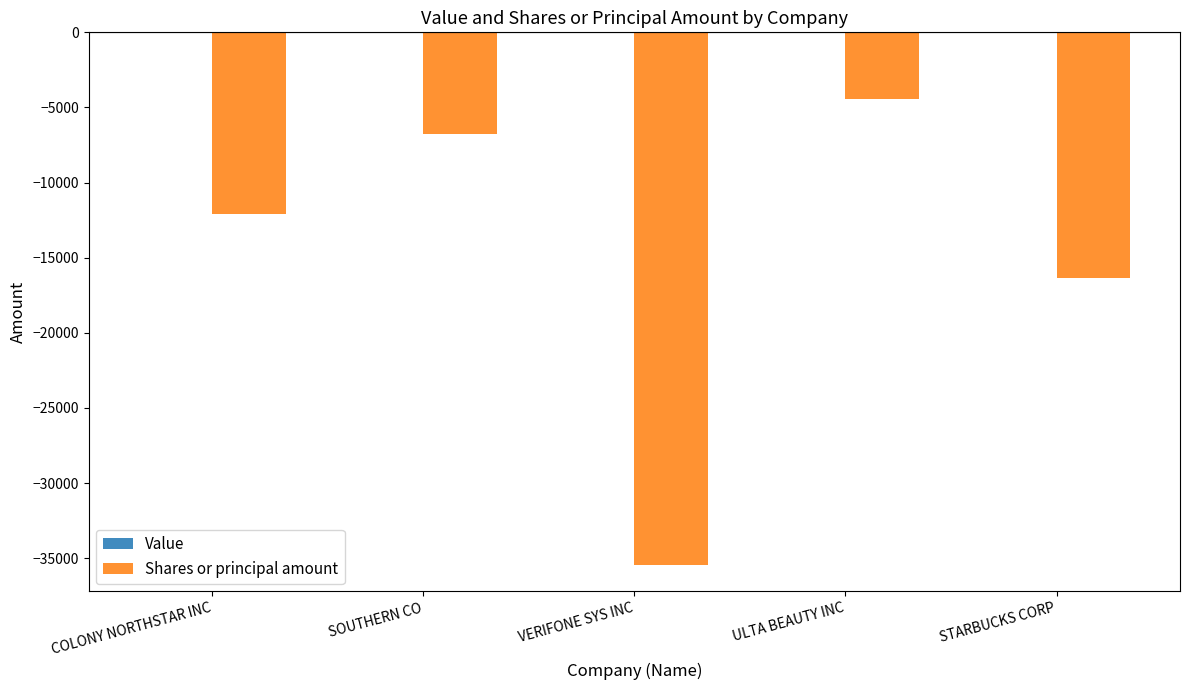

How many categories are shown in the chart?

5